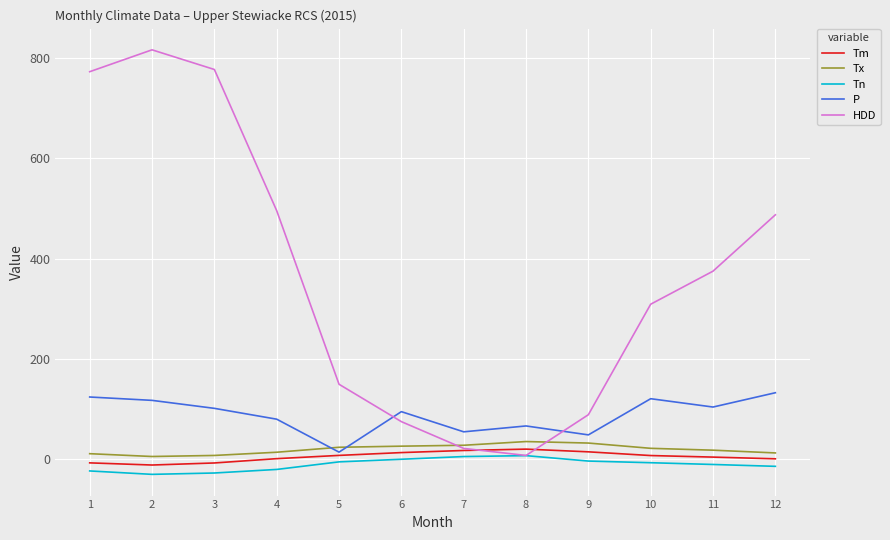

How many values in the P series exceed 101?

6